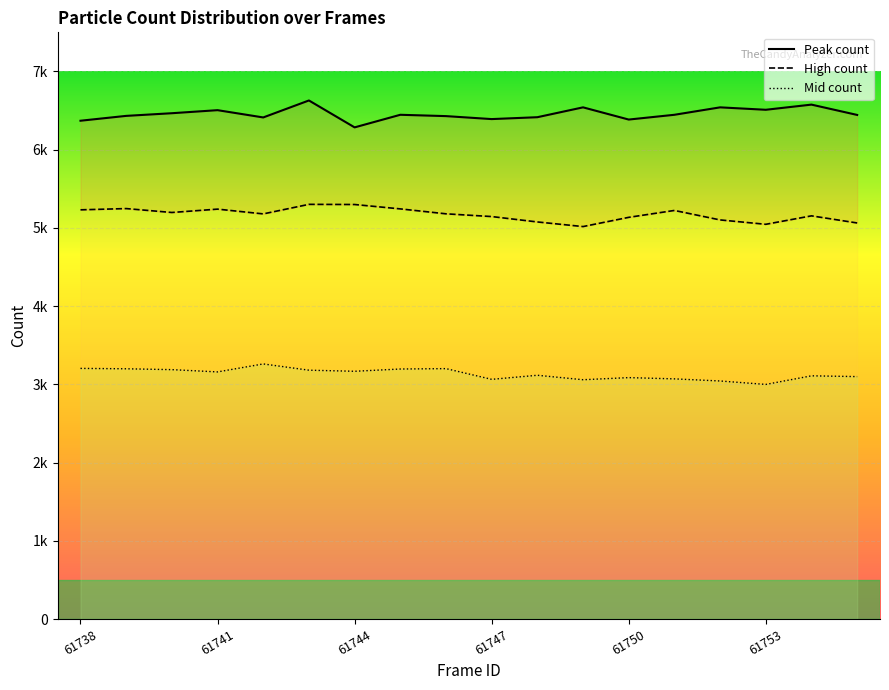

True or false: Peak count and Mid count intersect in this chart.

False